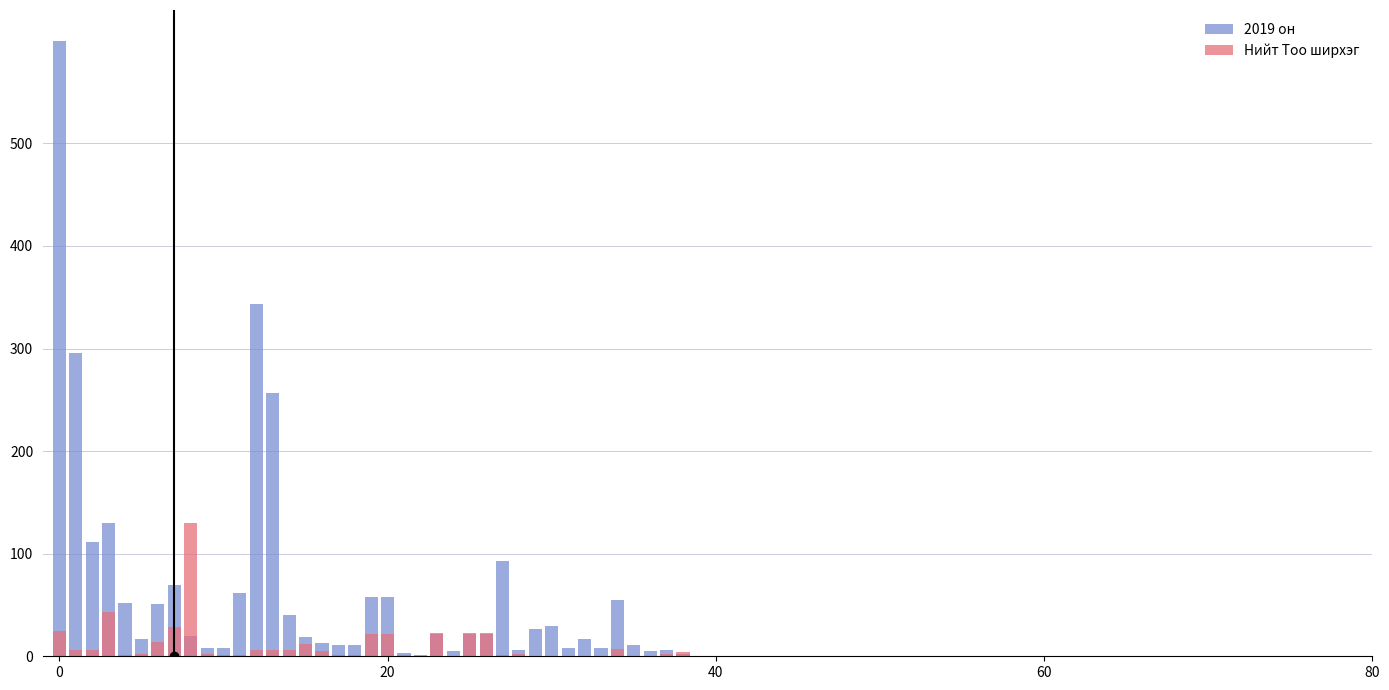

True or false: Нийт Тоо ширхэг has a value of 2.2 at 28.

True